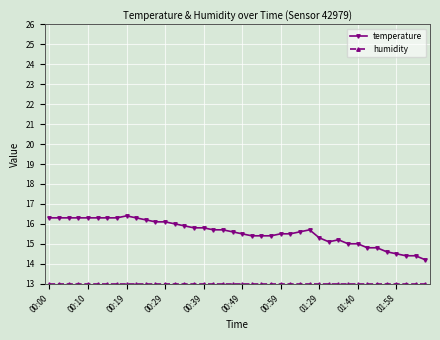

Which series has the largest range (max minus min)?

temperature